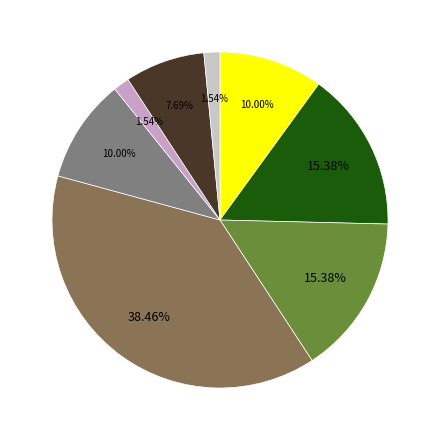

How many slices are in this pie chart?

8